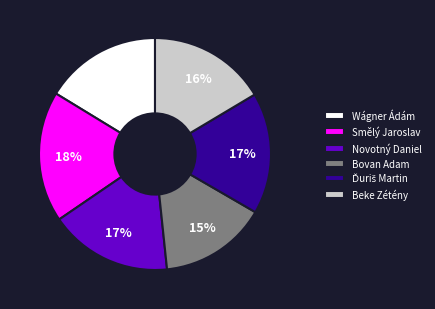

Count the number of slices in the pie.

6